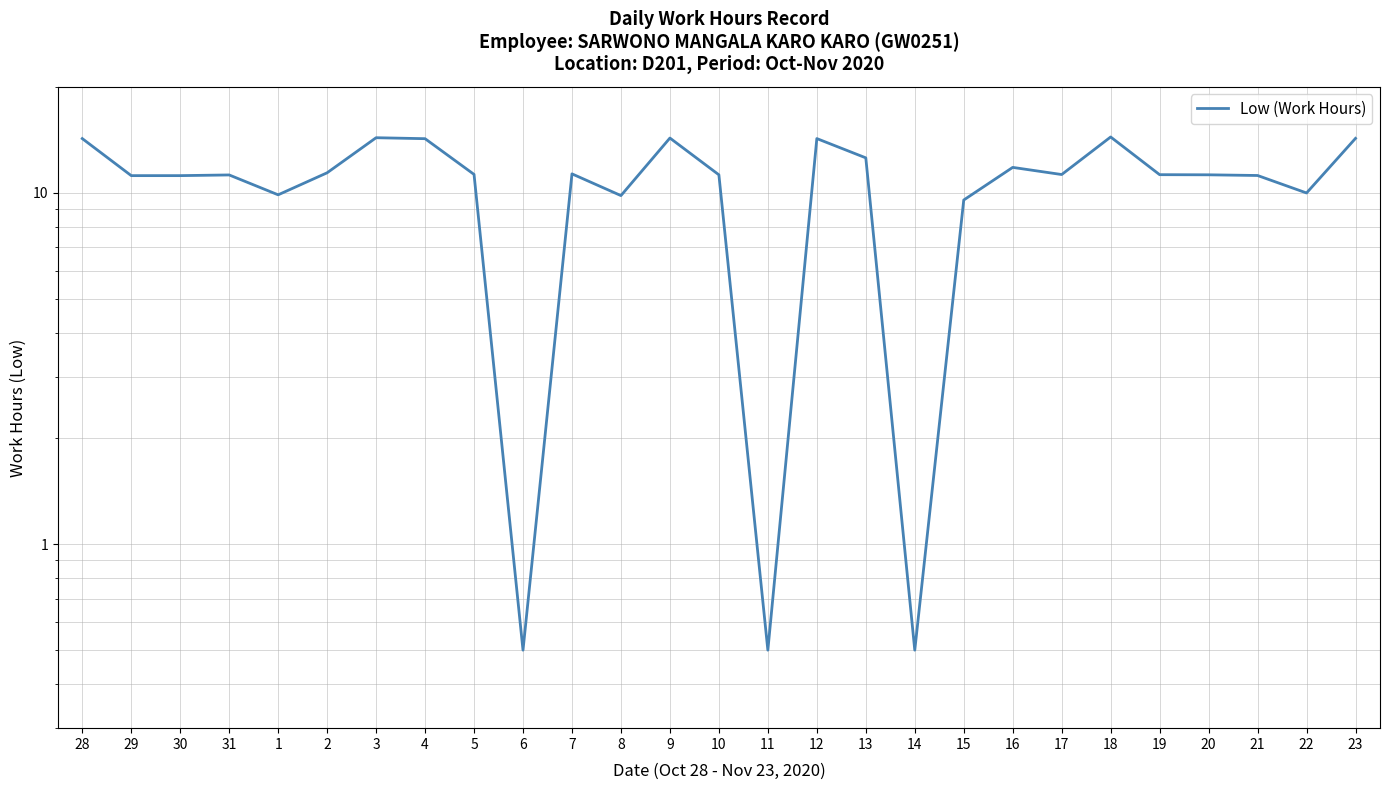

At which label does the data first exceed 11?

28